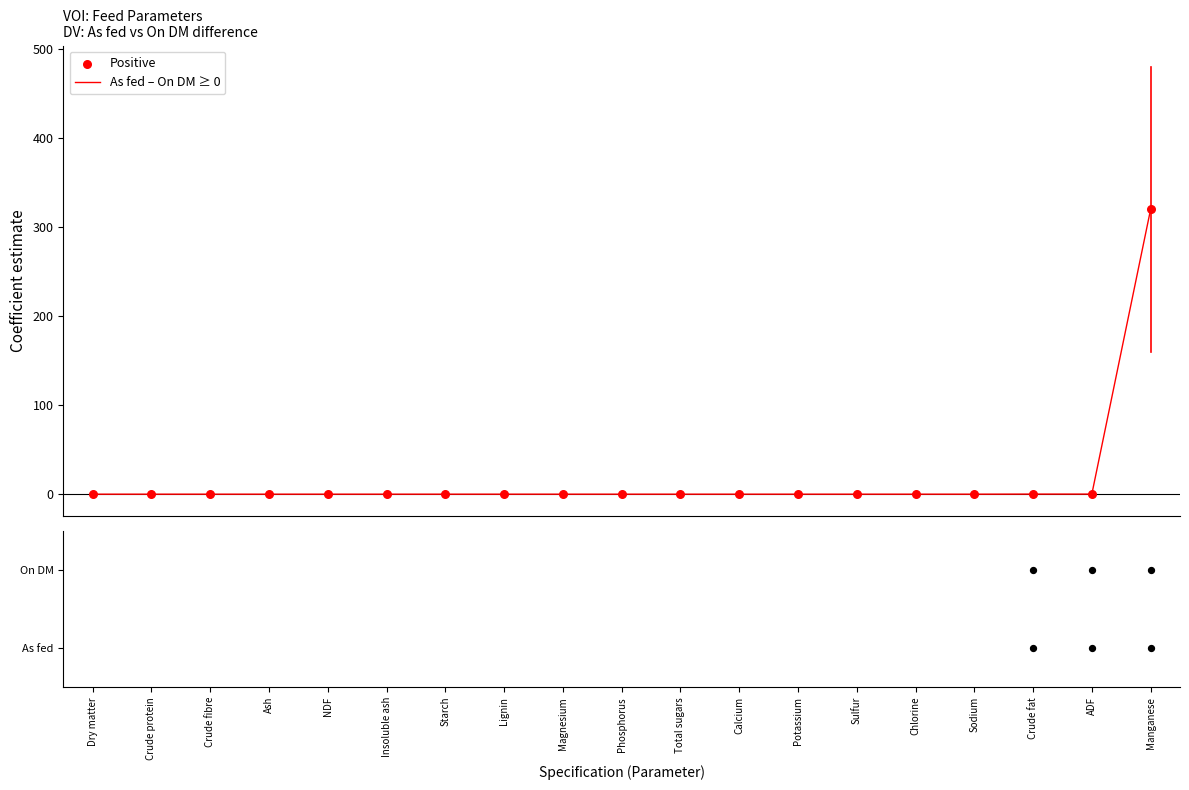

Between Crude fat and Ash, which is larger?

Crude fat